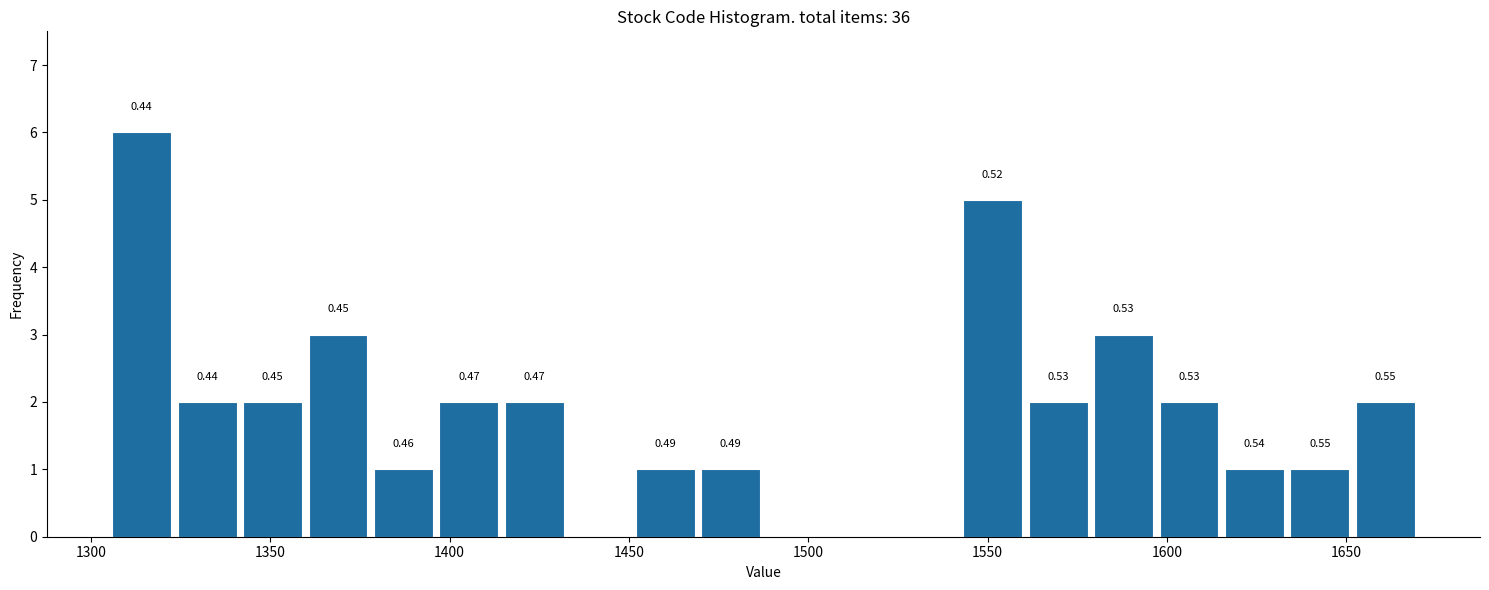

Around what value on the x-axis is the tallest bar? Give the approximate position of its centre, as read against the axis.

1315